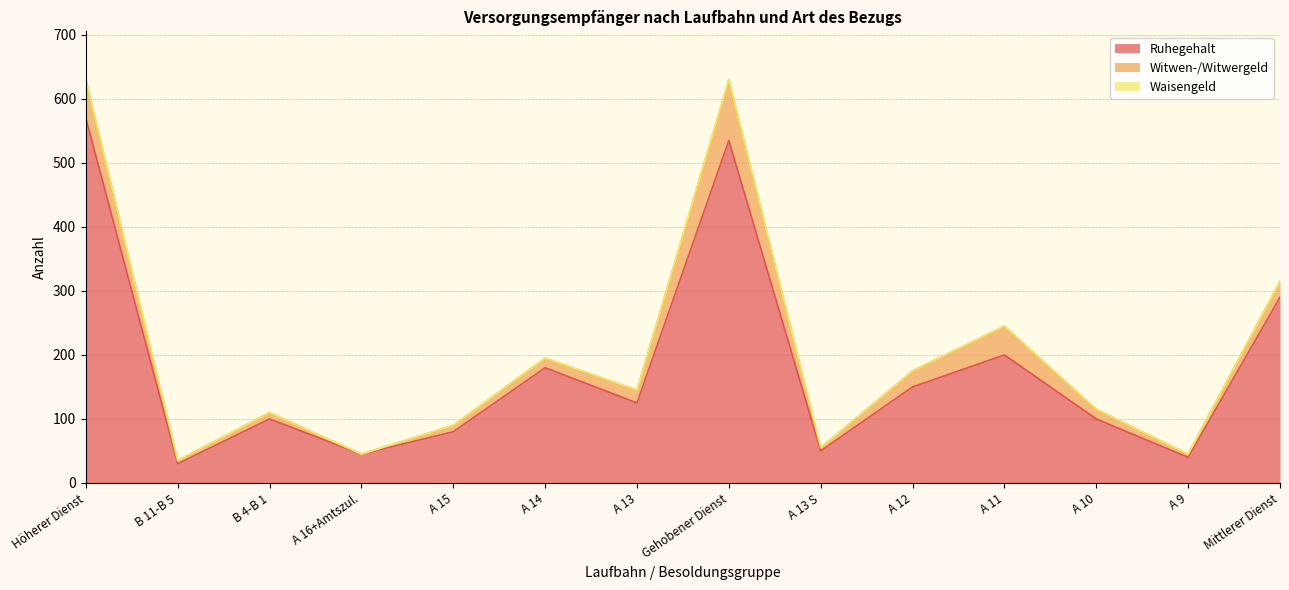

Is it true that Witwen-/Witwergeld equals 21 at A 10?

False